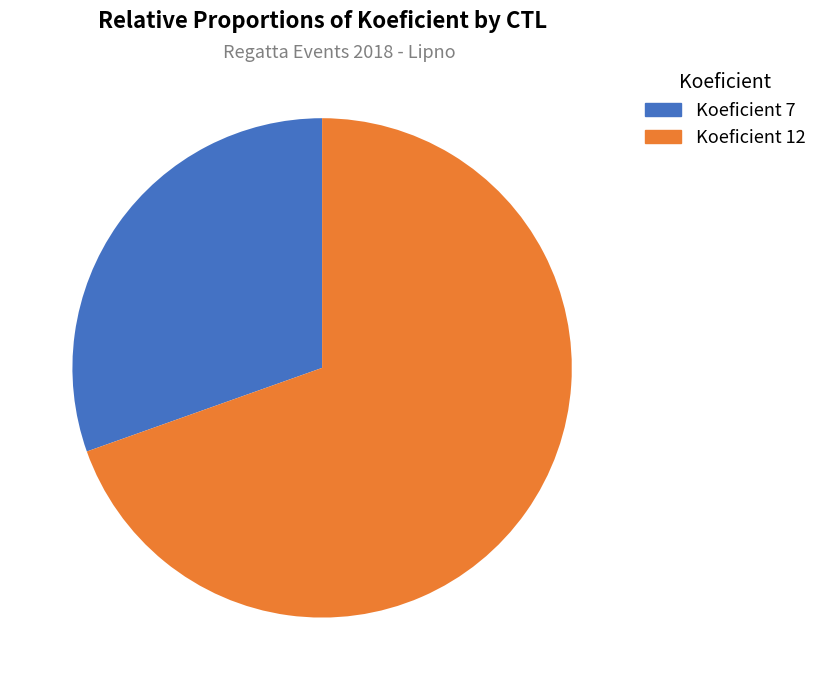

Is there a majority slice in this chart?

Yes